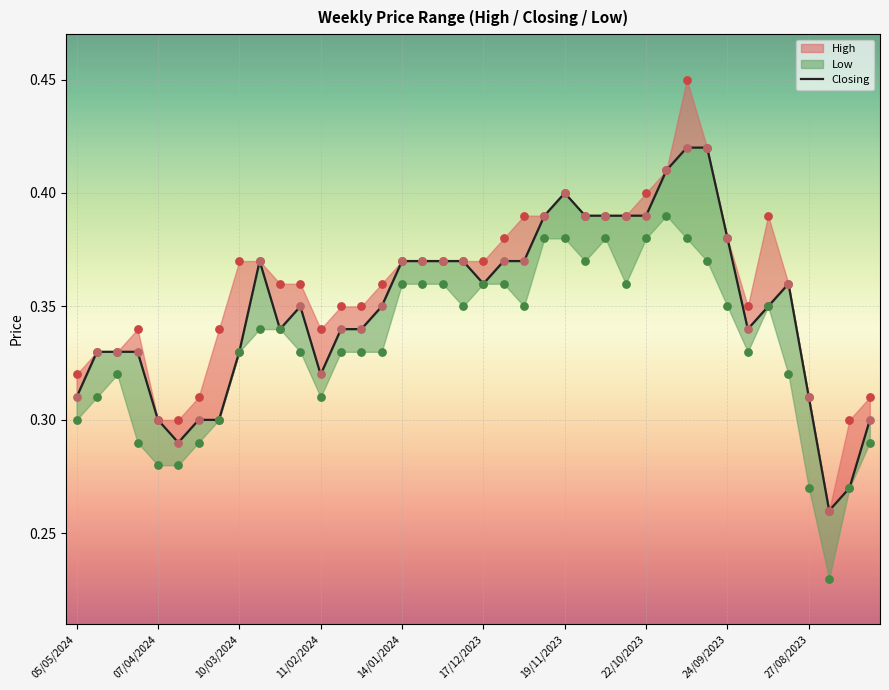

What are all the series names shown in the legend?

High, Closing, Low